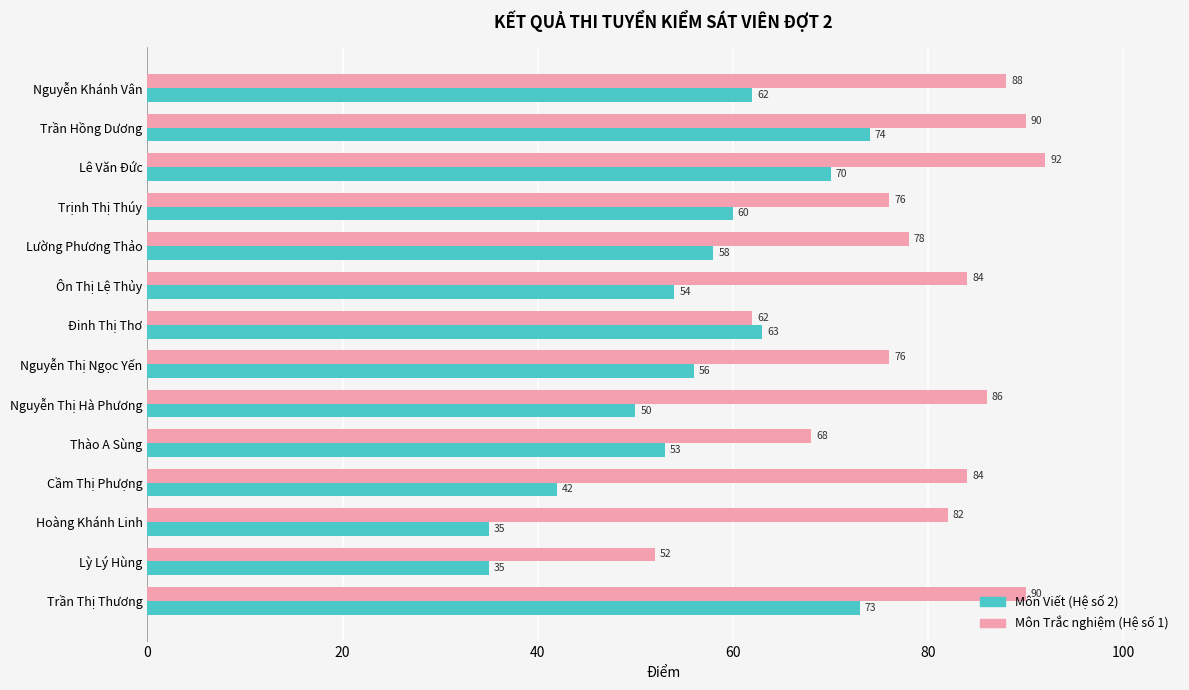

At which label is Môn Viết (Hệ số 2) closest to 54?

Ôn Thị Lệ Thủy